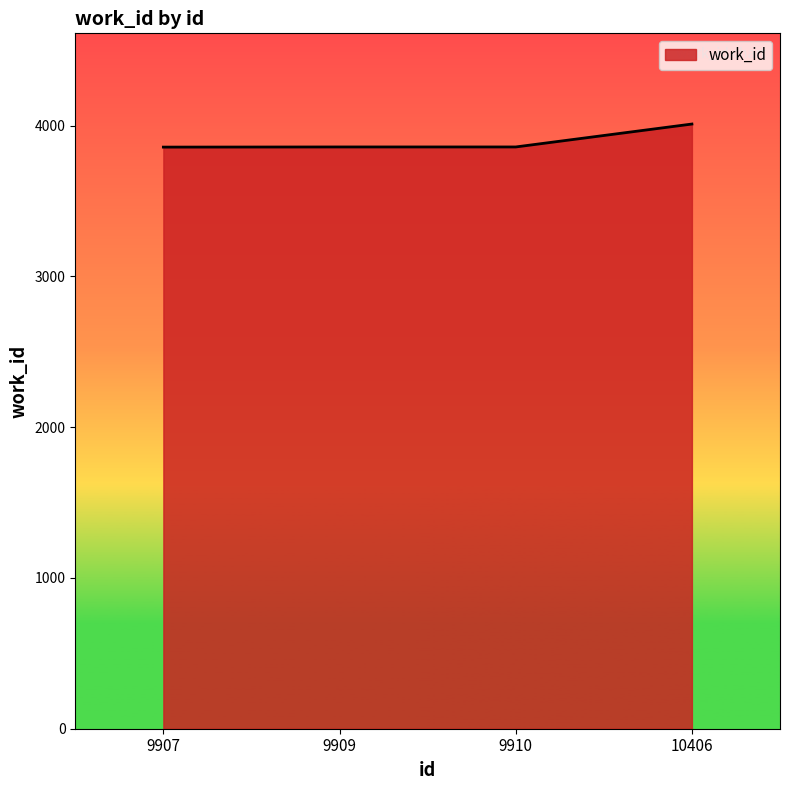

Which category has the highest value across all series?

10406